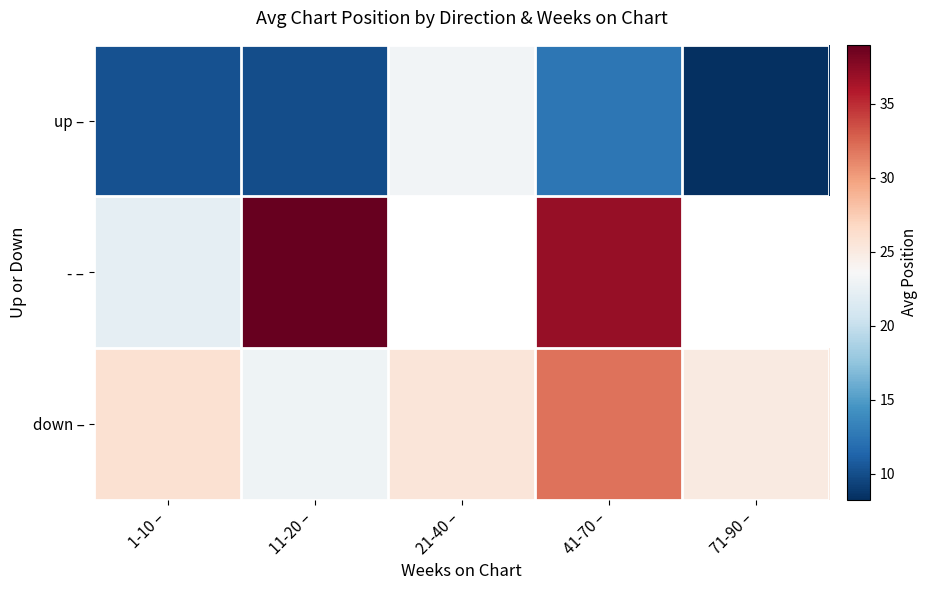

Which series changed the most between 11-20 – and 21-40 –?

up –